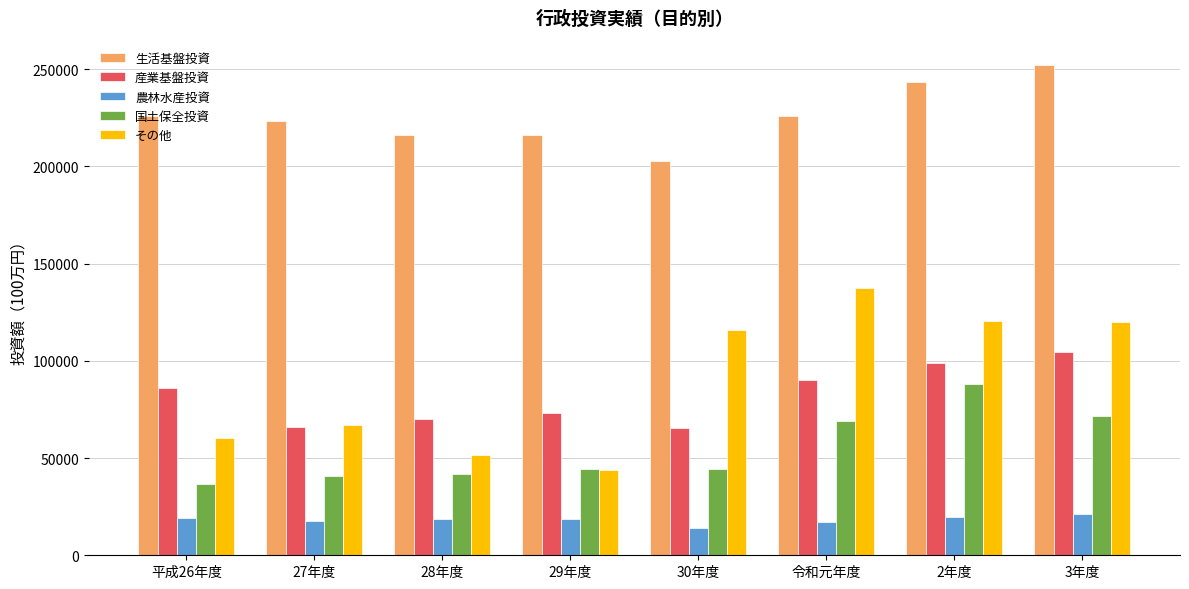

What is the value of the 農林水産投資 bar at the 8th from the left?

21115